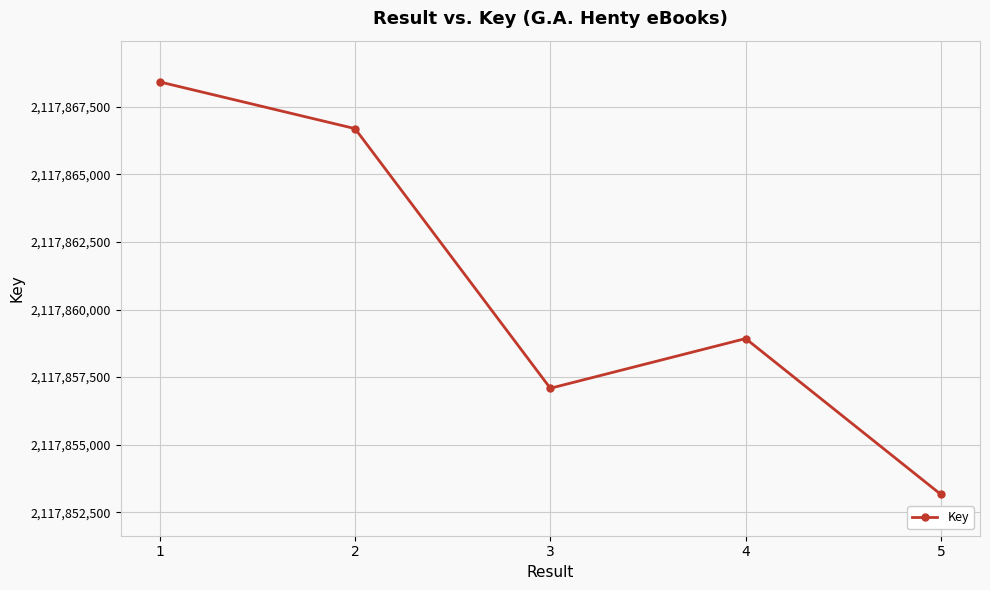

Is this an area chart (filled region under the line)?

No